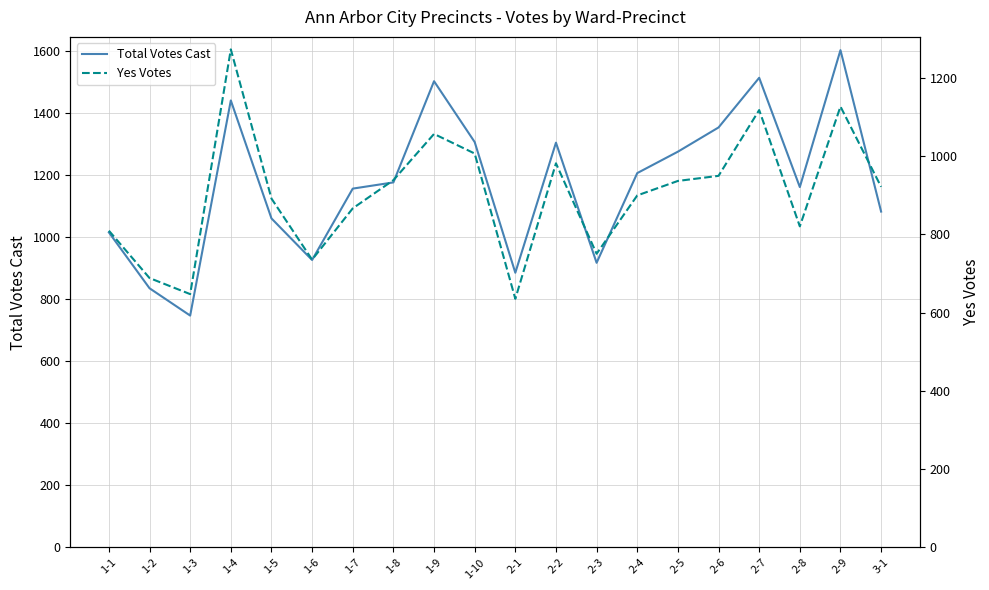

Which label corresponds to the smallest value in the chart?

2-1